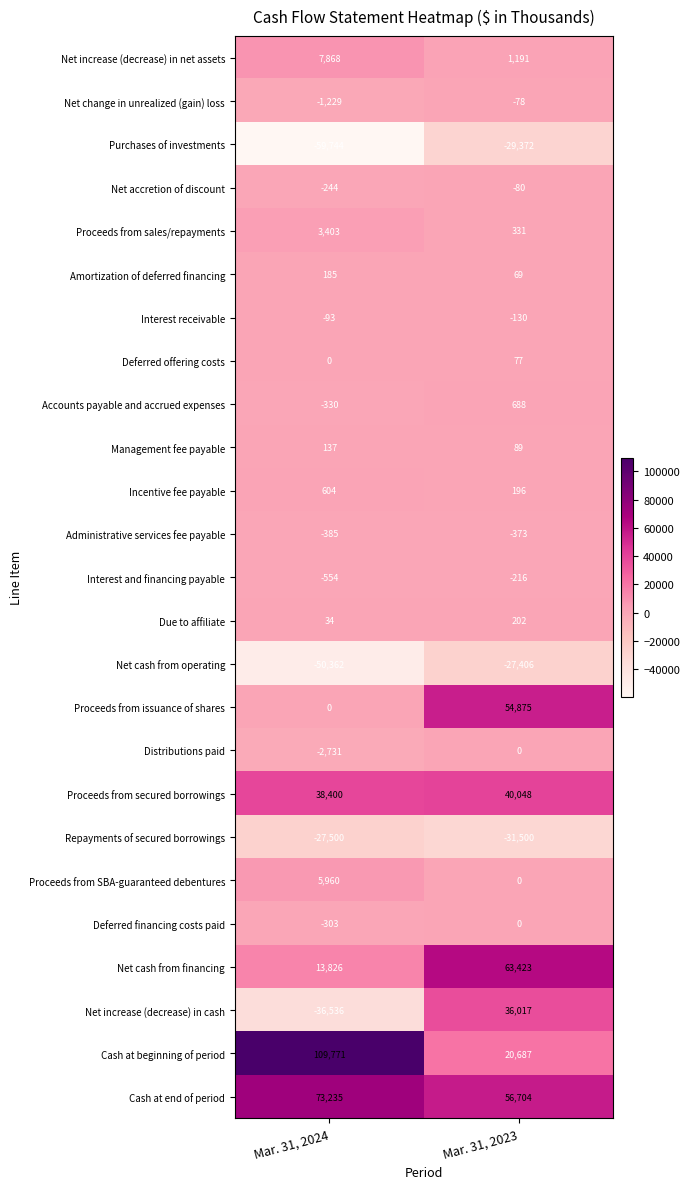

Rank the categories by Net increase (decrease) in net assets value from highest to lowest.

Mar. 31, 2024, Mar. 31, 2023